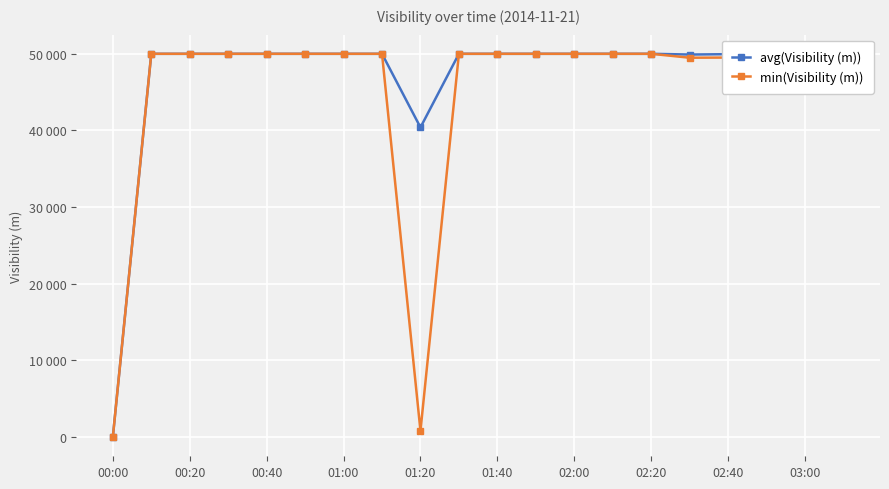

At which category does the chart reach its minimum across all series?

00:00